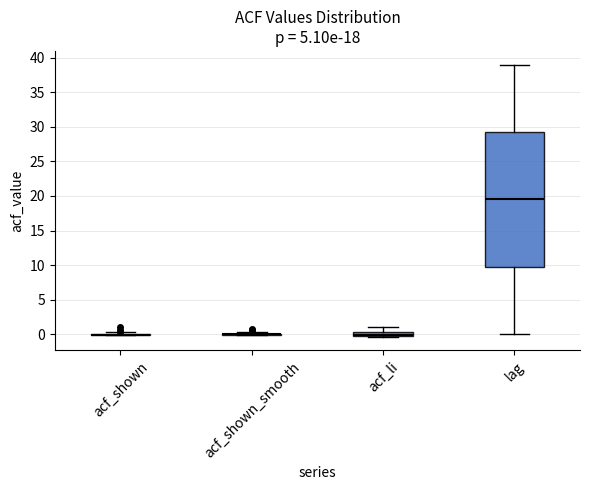

Which box is the tallest, from its lower edge to its upper edge?

lag